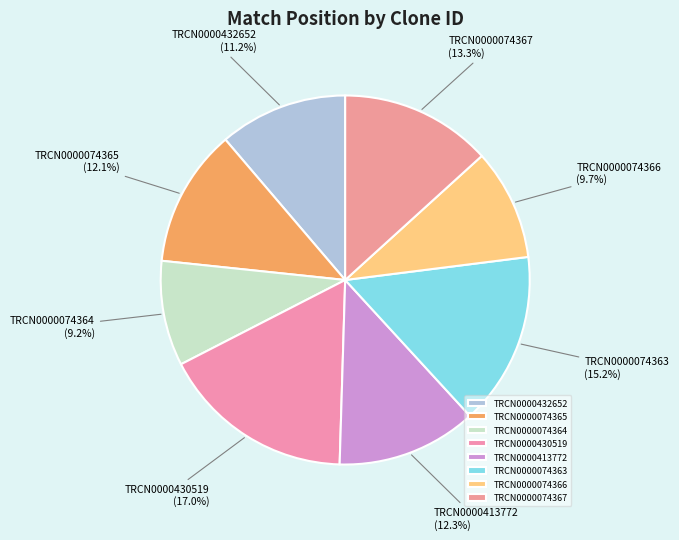

What percentage is NOT represented by TRCN0000074363?

84.8%